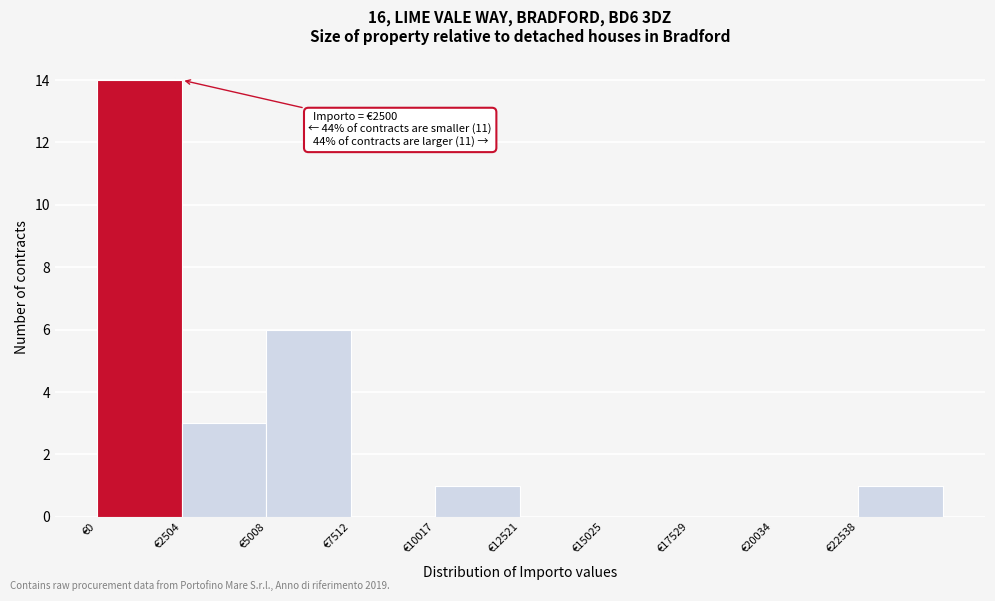

Over which range of the x-axis is the bar tallest?

0 to 2500